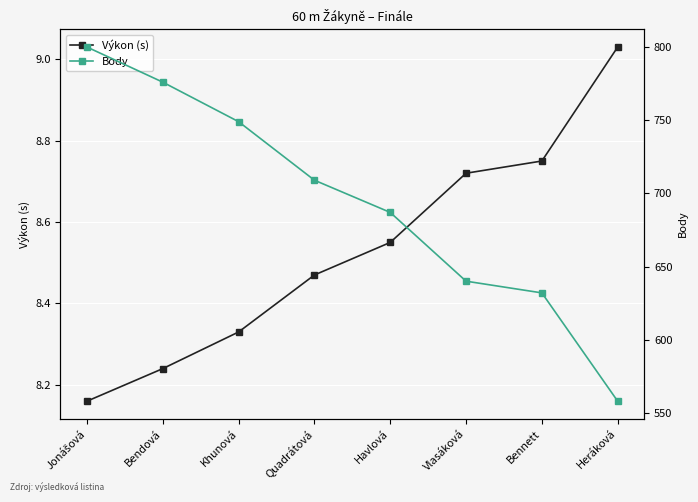

What is the maximum value for Výkon (s)?

9.0